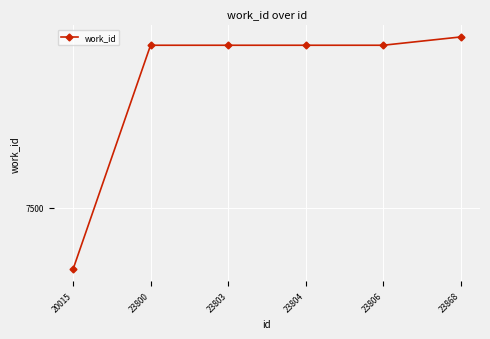

True or false: there are more than 0 points higher than both neighbors.

False